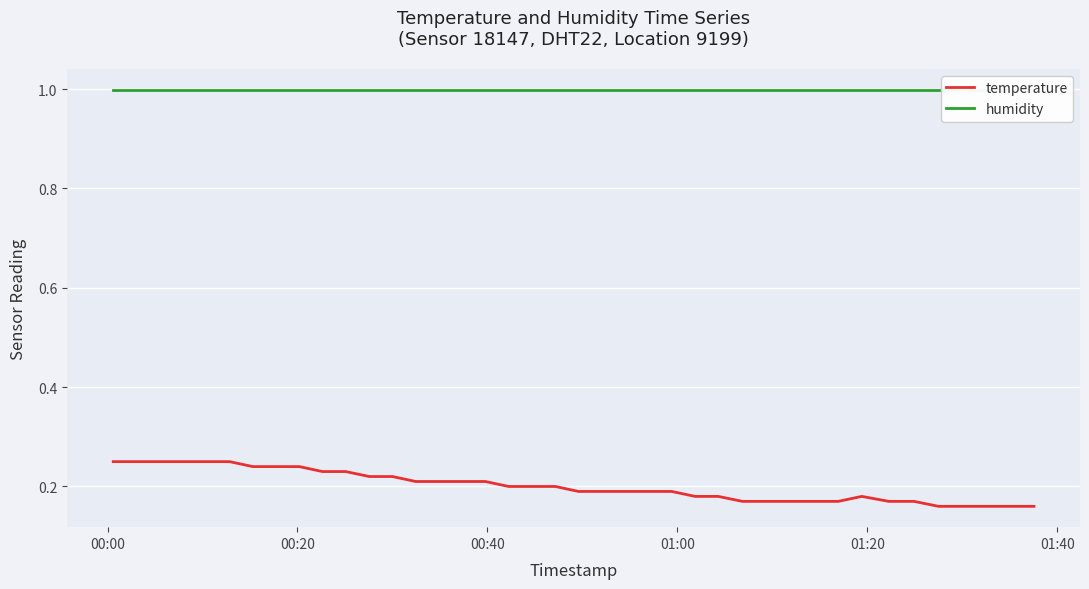

What is the greatest value displayed?

1.0